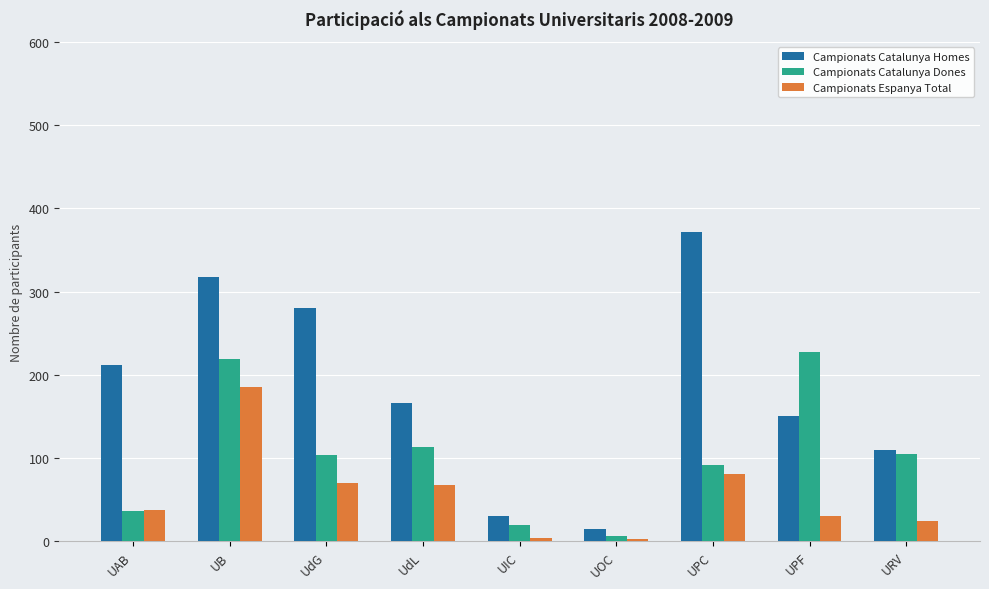

At which category is the sum across all series the highest?

UB